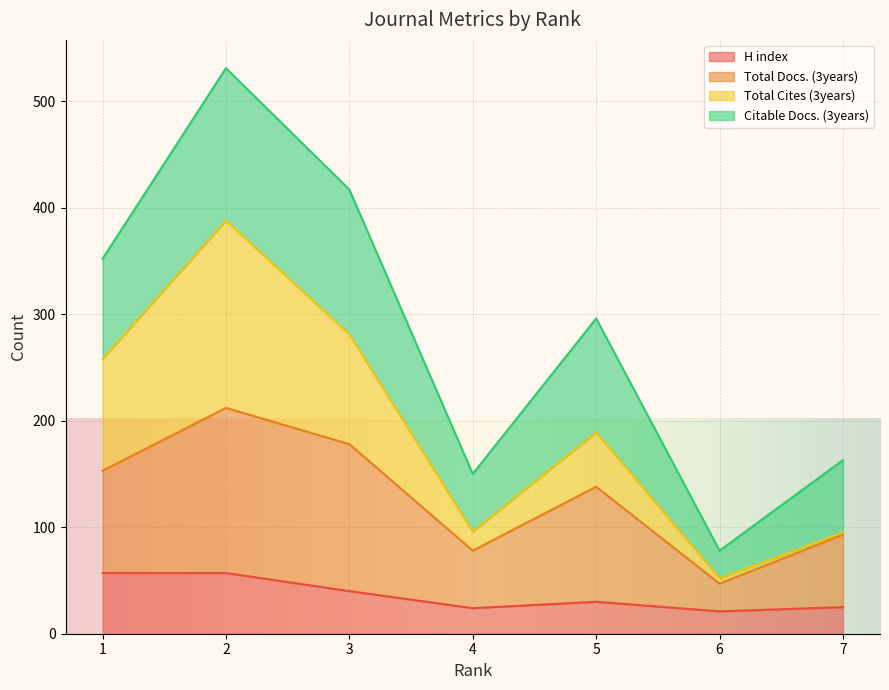

What is the lowest value of the H index series?

21